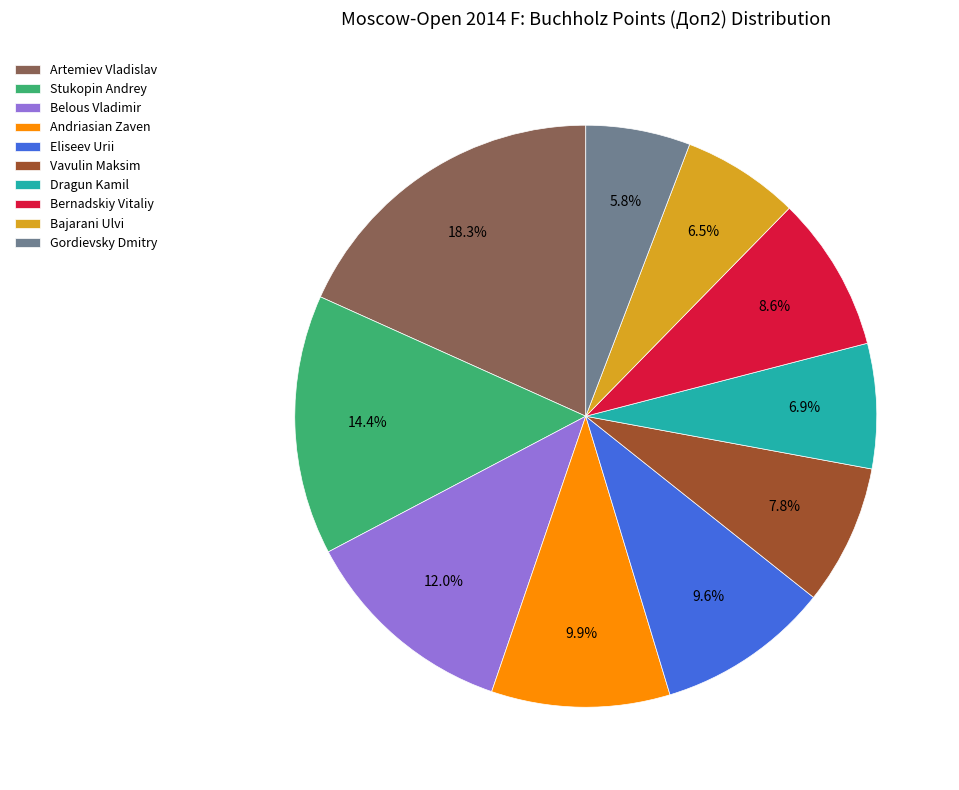

What percentage is the Stukopin Andrey slice, to the nearest percent?

14%